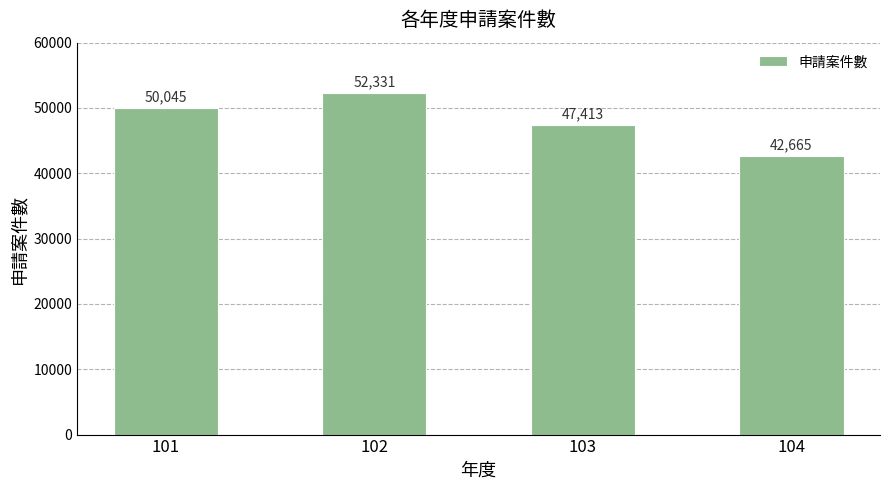

What is the maximum value shown in the chart?

52331